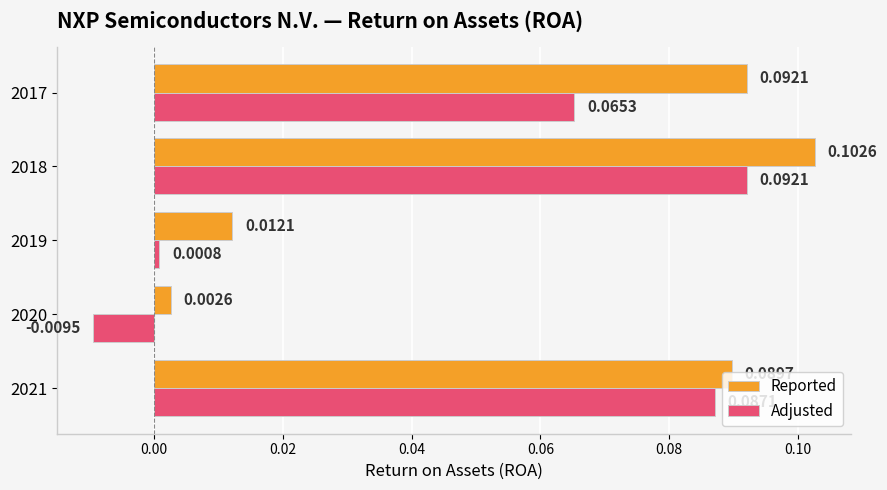

Between 2020 and 2018, which series saw the biggest shift?

Adjusted